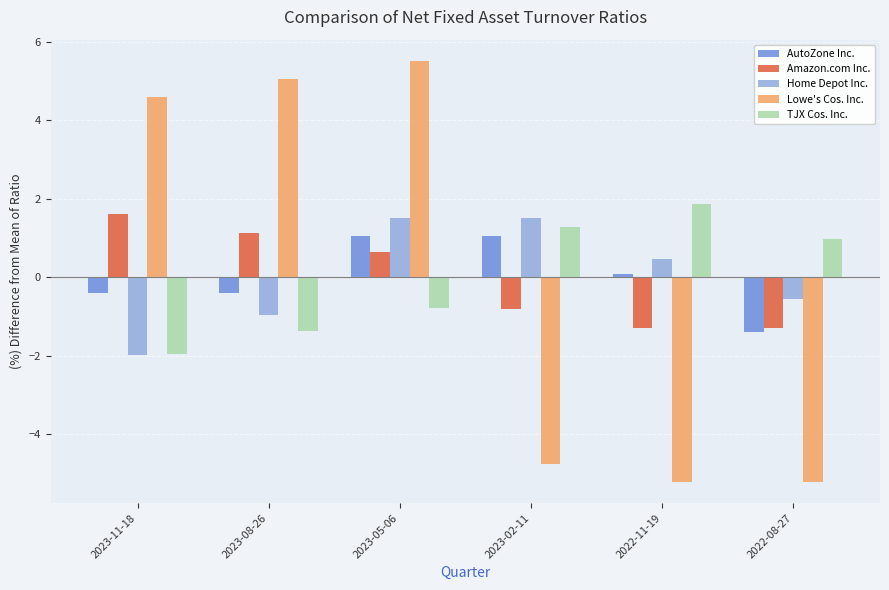

Reading left to right, list all the values displayed in this chart.

AutoZone Inc.: 2023-11-18=-0.4	2023-08-26=-0.4	2023-05-06=1.1	2023-02-11=1.1	2022-11-19=0.1	2022-08-27=-1.4
Amazon.com Inc.: 2023-11-18=1.6	2023-08-26=1.1	2023-05-06=0.6	2023-02-11=-0.8	2022-11-19=-1.3	2022-08-27=-1.3
Home Depot Inc.: 2023-11-18=-2.0	2023-08-26=-1.0	2023-05-06=1.5	2023-02-11=1.5	2022-11-19=0.5	2022-08-27=-0.5
Lowe's Cos. Inc.: 2023-11-18=4.6	2023-08-26=5.1	2023-05-06=5.5	2023-02-11=-4.8	2022-11-19=-5.2	2022-08-27=-5.2
TJX Cos. Inc.: 2023-11-18=-2.0	2023-08-26=-1.4	2023-05-06=-0.8	2023-02-11=1.3	2022-11-19=1.9	2022-08-27=1.0